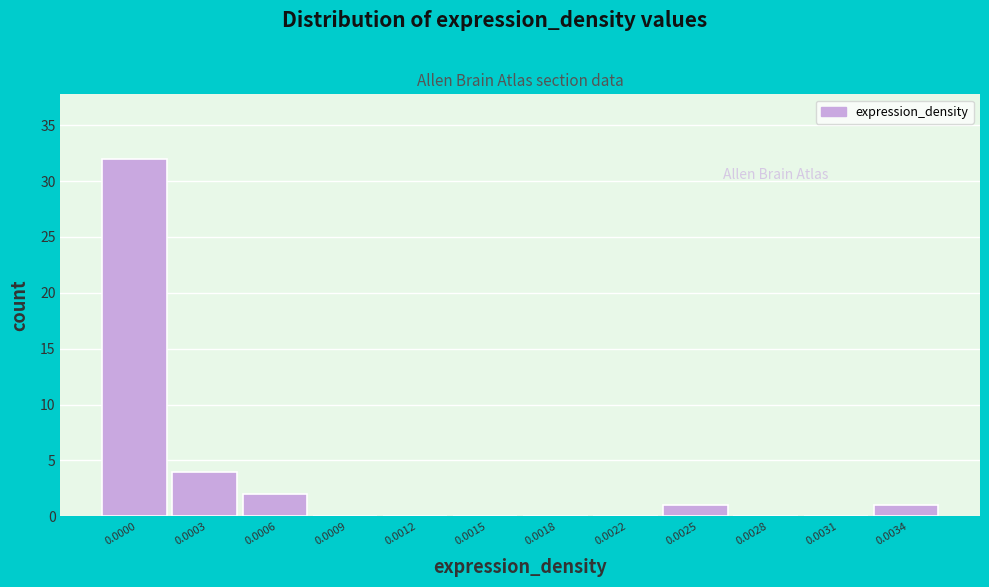

Reading left to right, what are all the values shown in this chart?

0.0000=32	0.0003=4	0.0006=2	0.0009=0	0.0012=0	0.0015=0	0.0018=0	0.0022=0	0.0025=1	0.0028=0	0.0031=0	0.0034=1